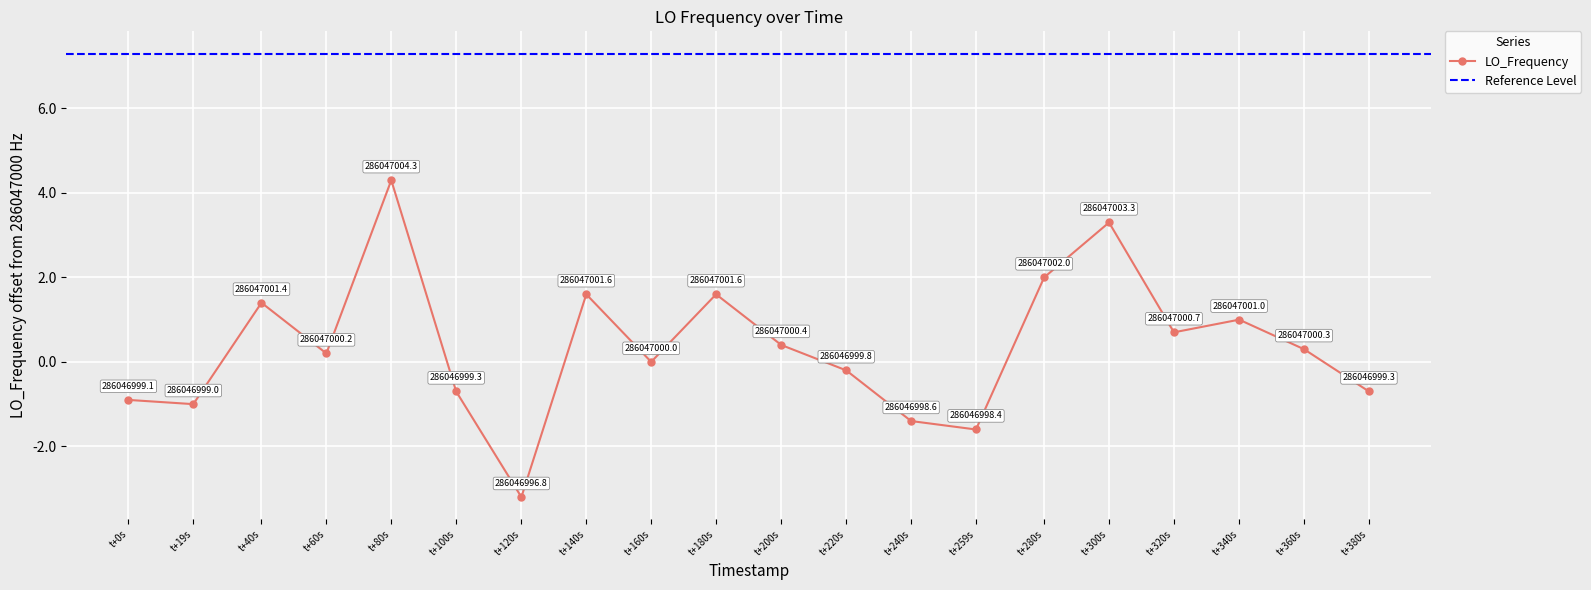

How many data points does each series have?

20